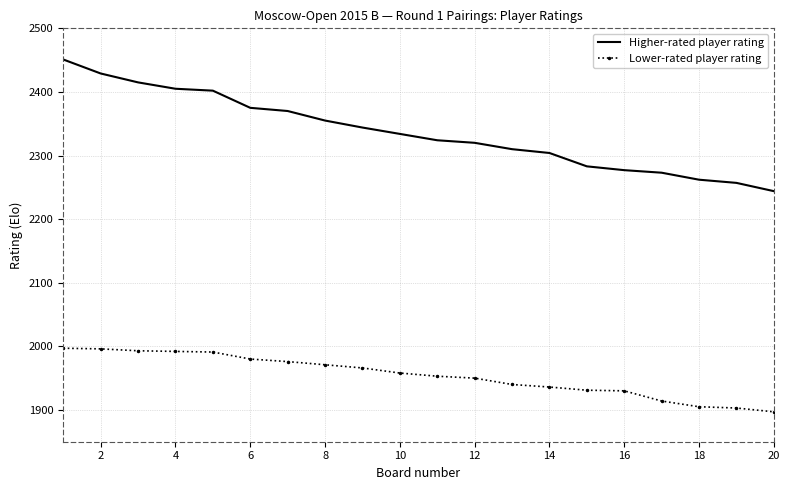

Rank the series by their average value, from lowest to highest.

Lower-rated player rating, Higher-rated player rating